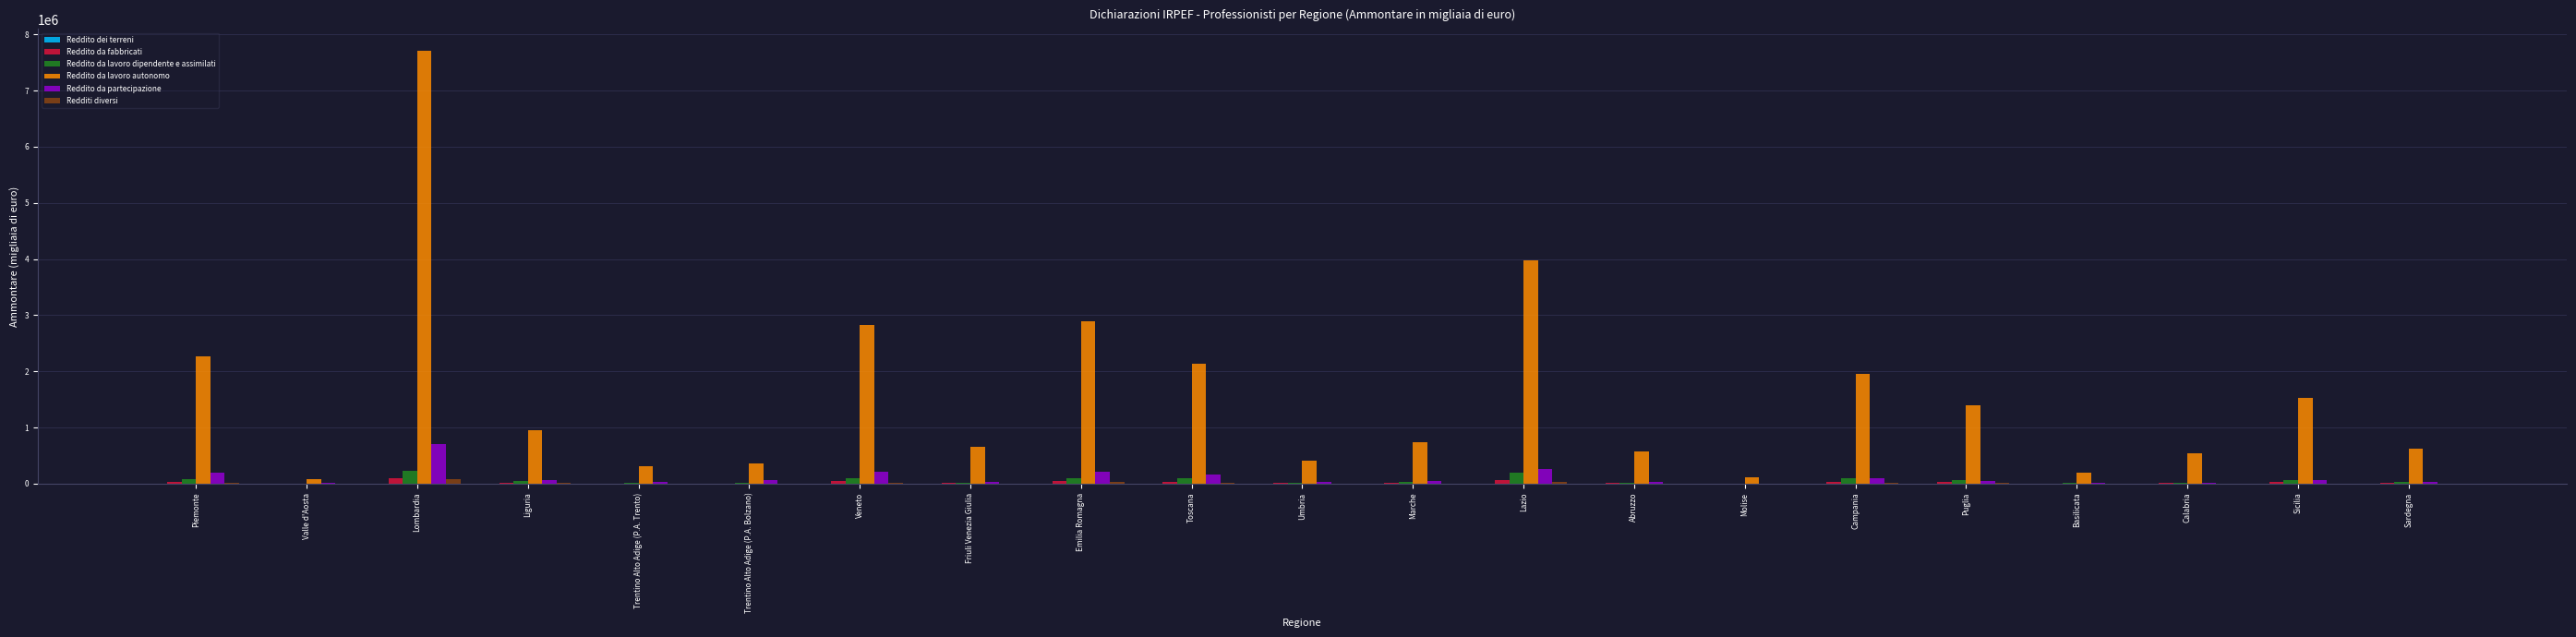

What is the sum of the Reddito da lavoro dipendente e assimilati values at Sicilia and Basilicata?

70127